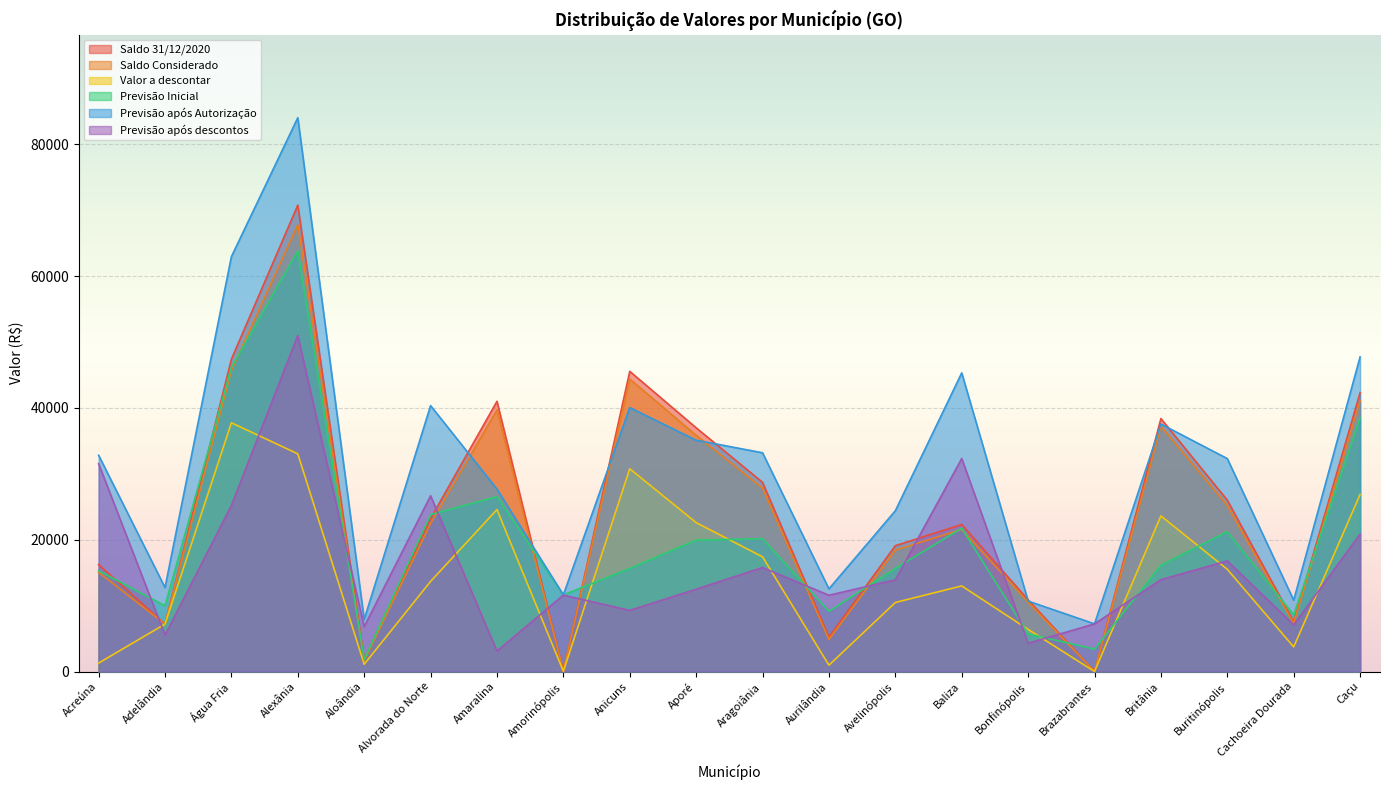

Which series has the largest total across all categories?

Previsão após Autorização